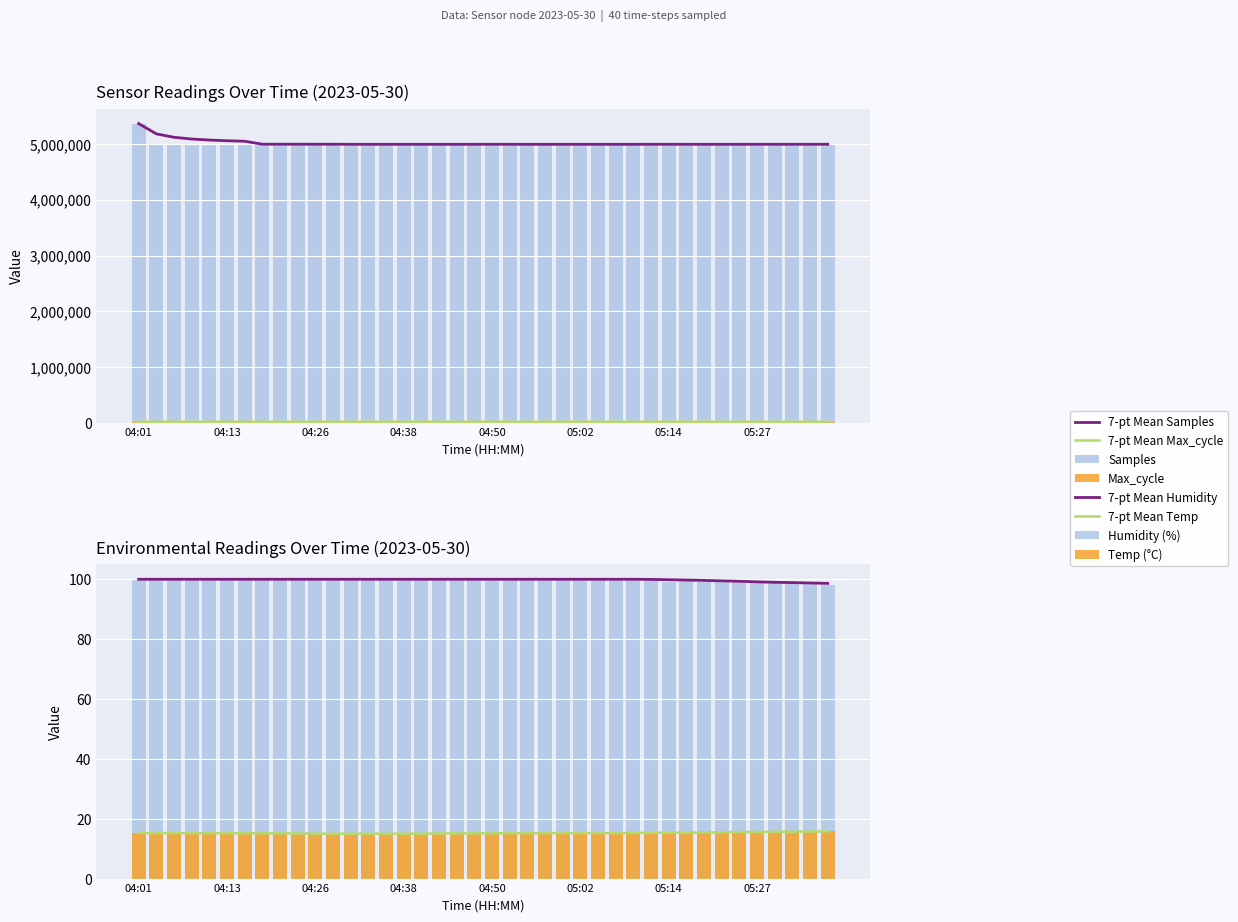

Which series has the widest spread of values?

Samples